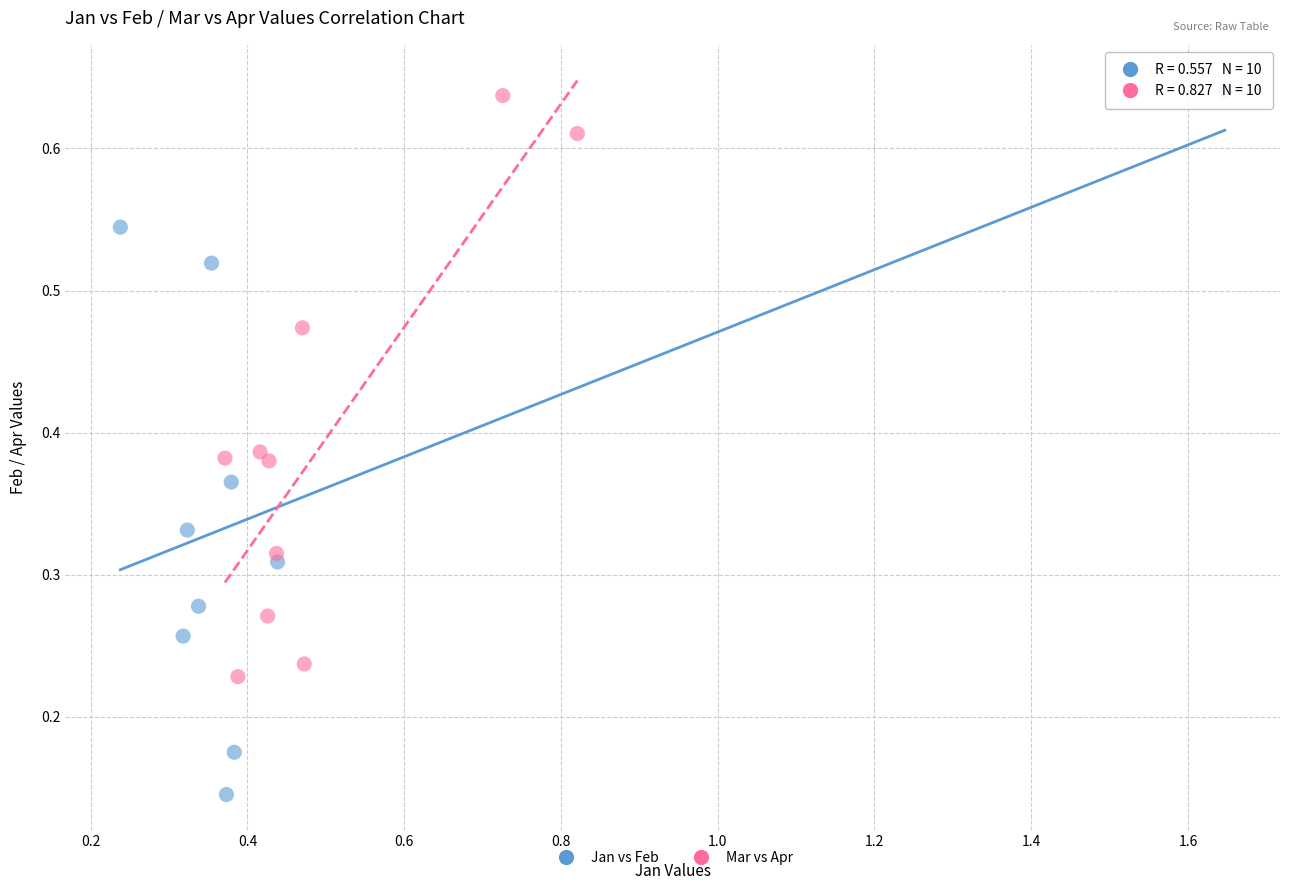

What are all the series names shown in the legend?

Jan vs Feb, Mar vs Apr